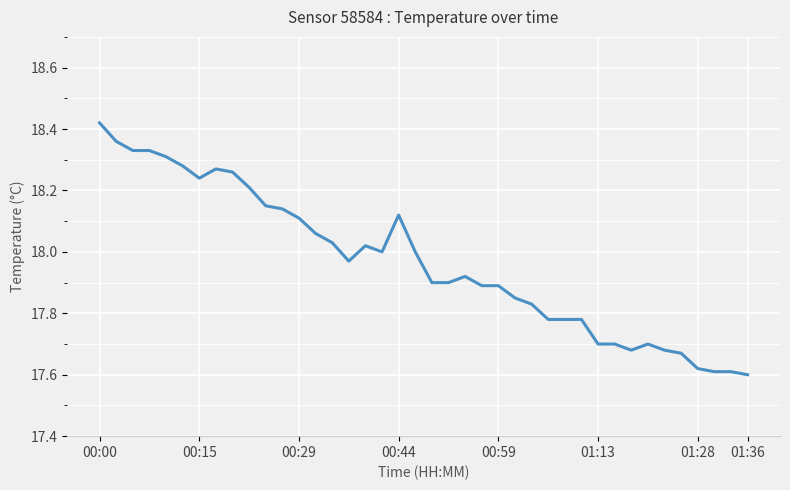

Does the chart have visible grid lines?

Yes